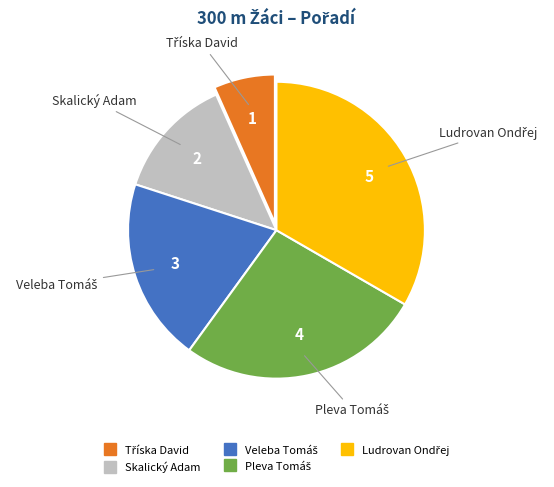

Is Skalický Adam the majority of the pie?

No